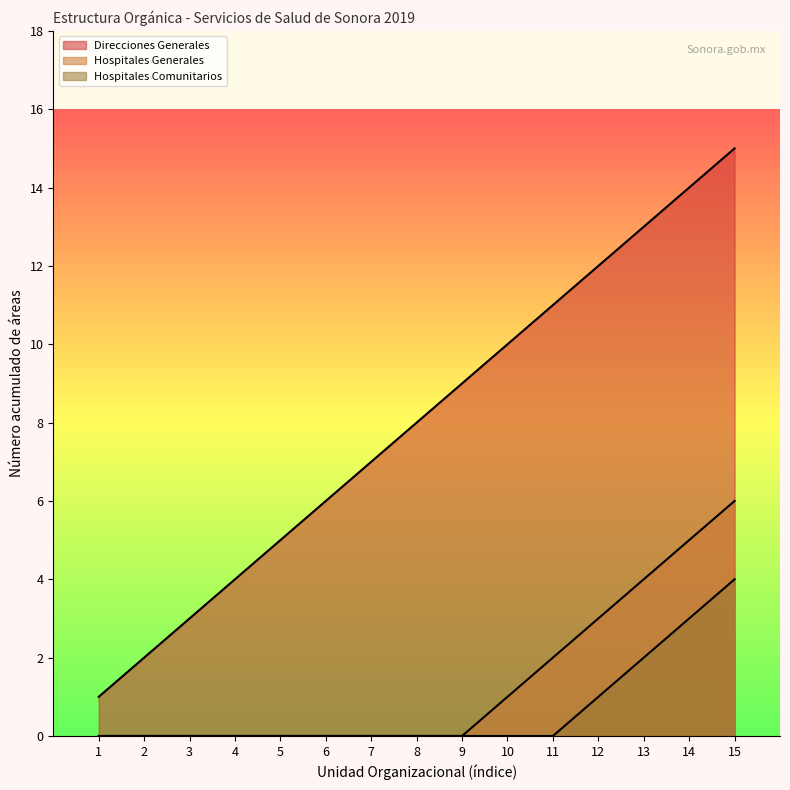

True or false: Hospitales Comunitarios has more than 0 points higher than both neighbors.

False